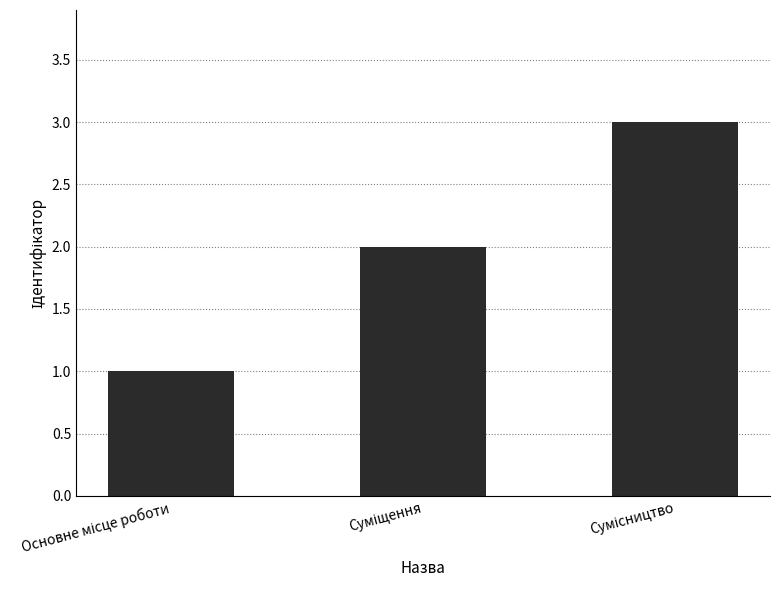

What is the maximum value shown in the chart?

3